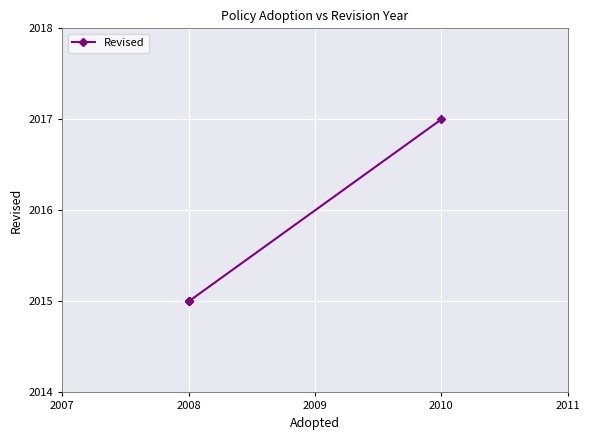

How many lines are shown in the chart?

1